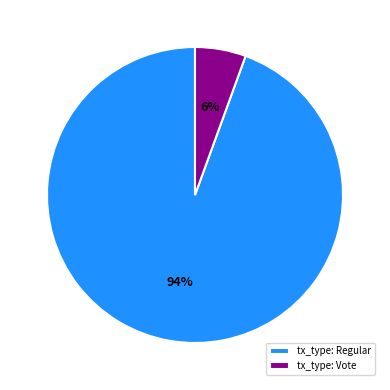

Rank the categories by value from lowest to highest.

tx_type: Vote, tx_type: Regular